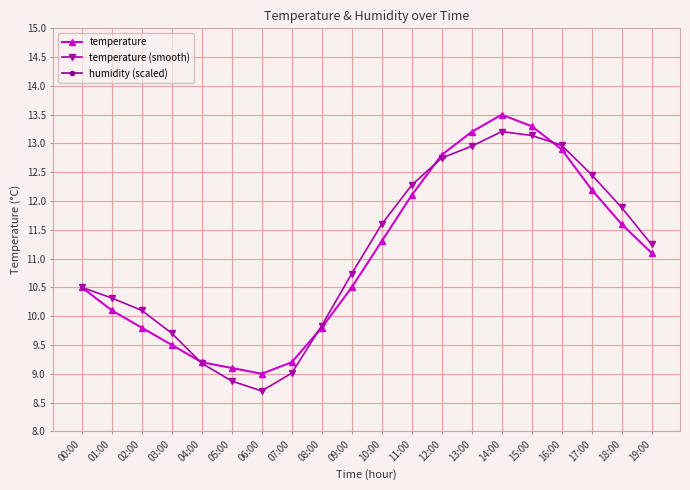

Where is temperature (smooth) nearest to the value 10?

02:00